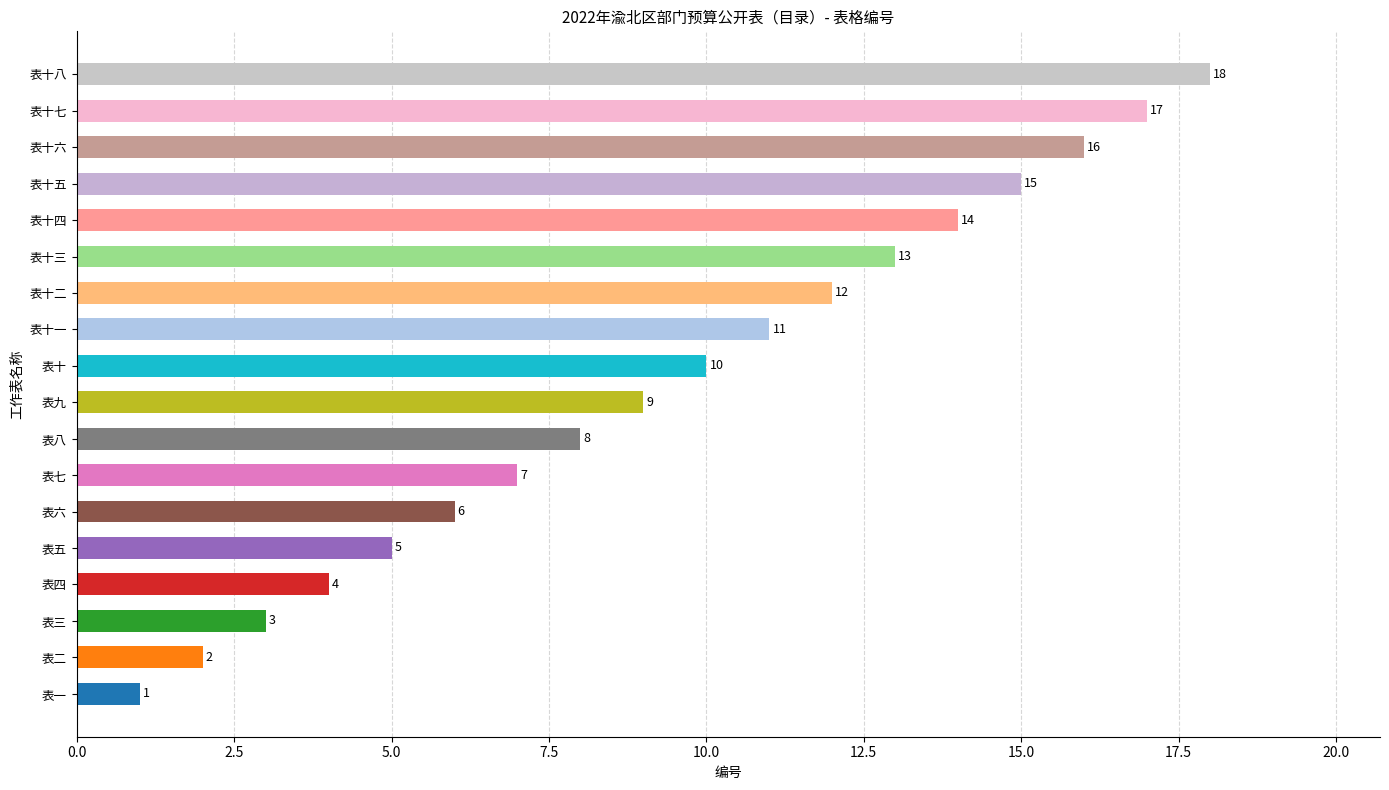

What is the sum of all values?

171